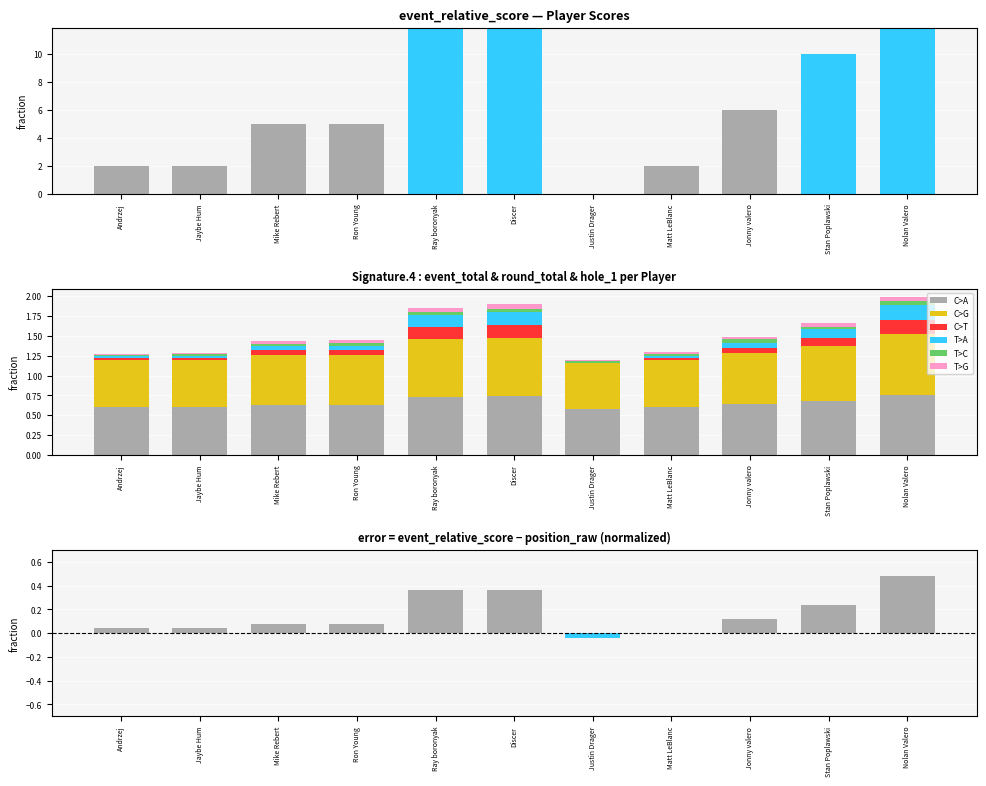

Count the hole_1 values in the range 0 to 1.

11